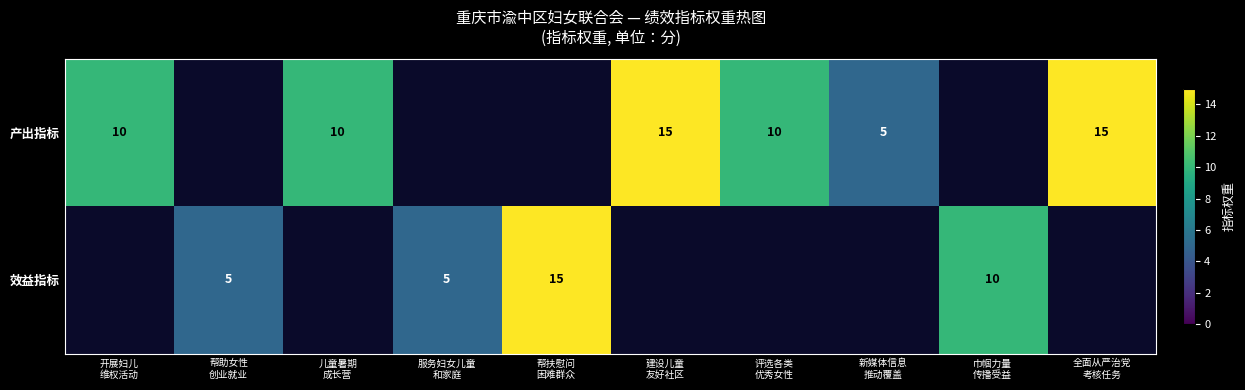

How many values in 产出指标 are above zero?

6